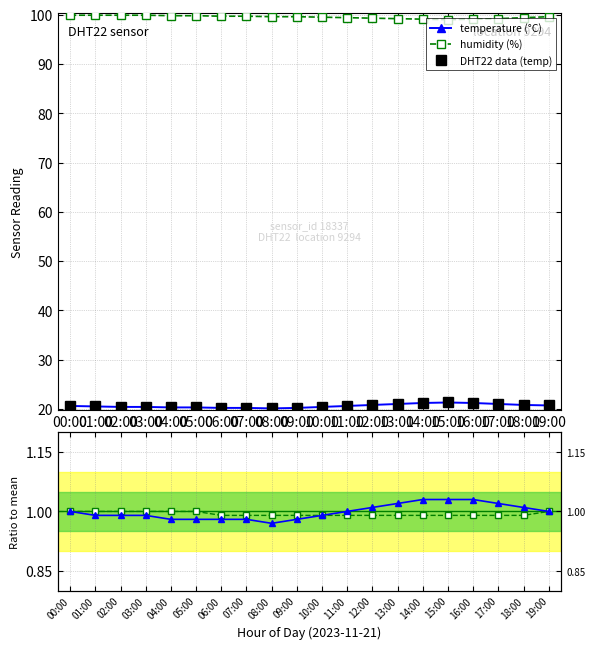

How many lines are shown in the chart?

5